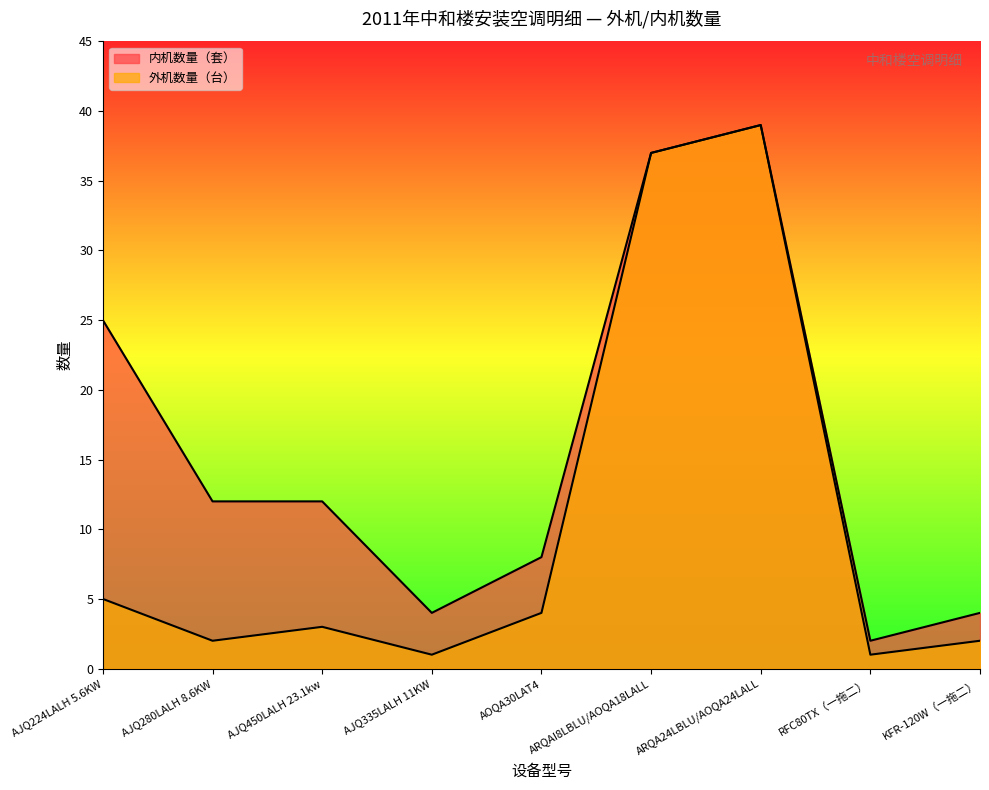

At which label is 外机数量（台） closest to 20?

AJQ224LALH 5.6KW